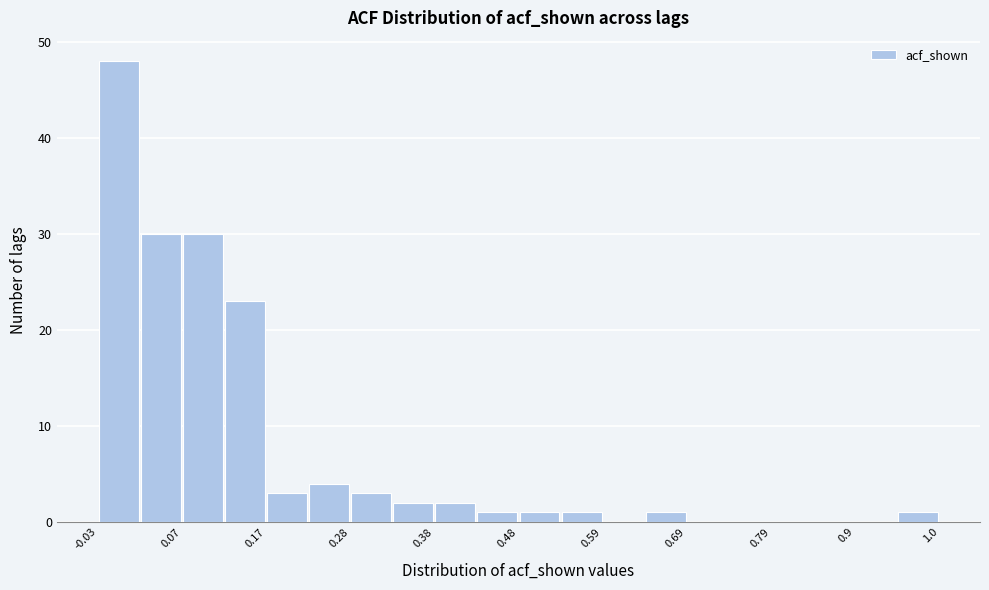

Read against the x-axis, roughly where is the centre of the tallest bar?

0.00